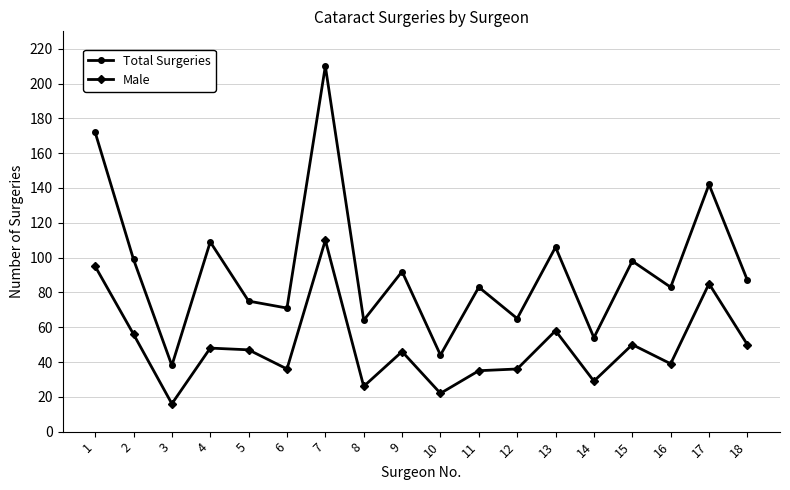

What is the difference between the maximum and second lowest values in the Male series?

88